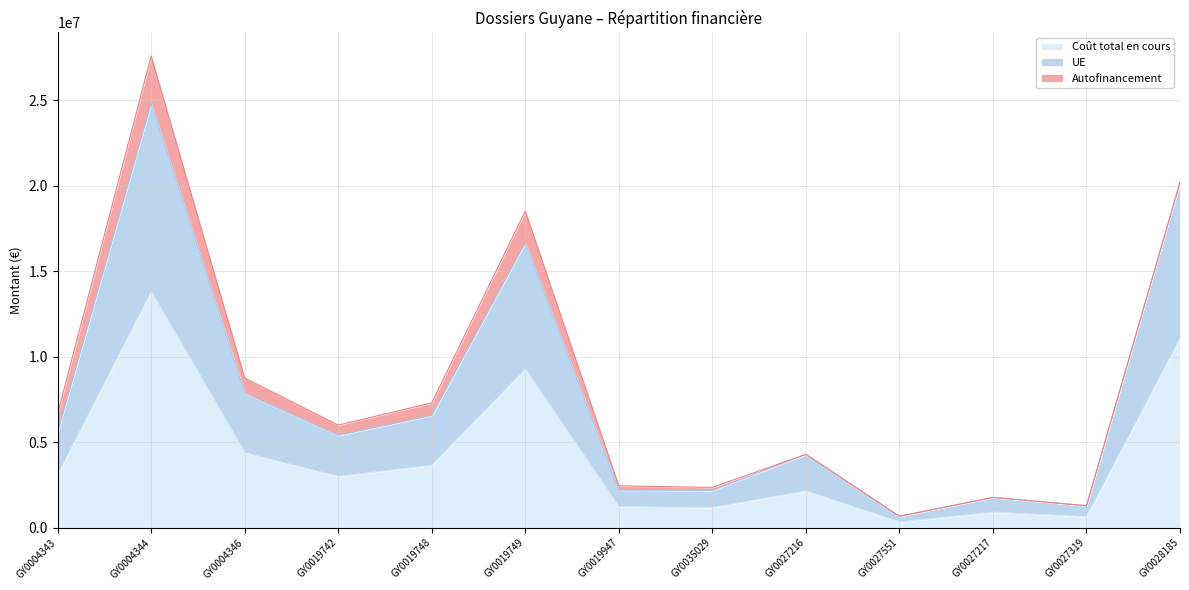

How many interior local peaks does the Coût total en cours series have?

4